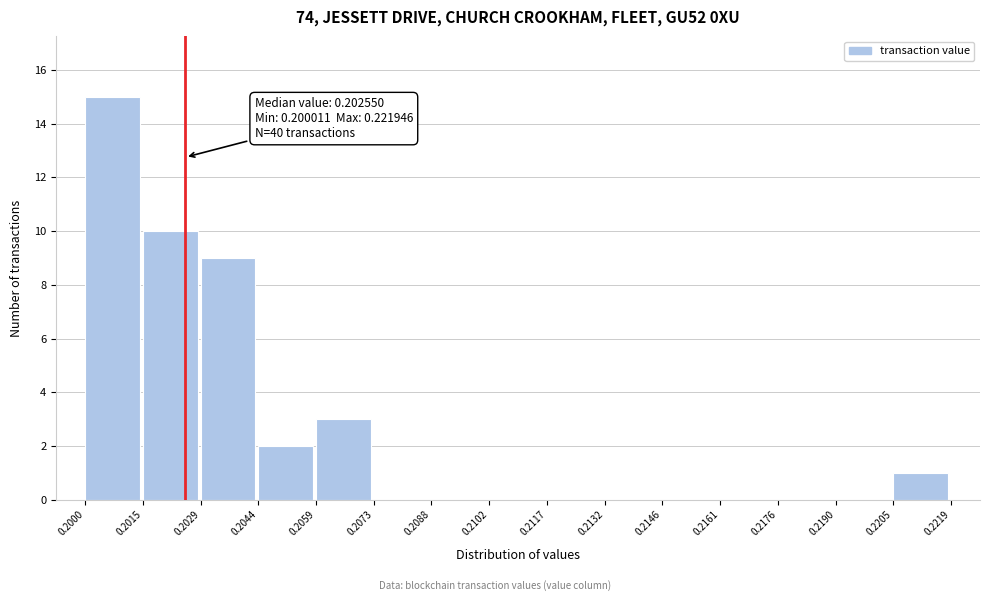

Over which range of the x-axis is the bar tallest?

0.2000 to 0.2015